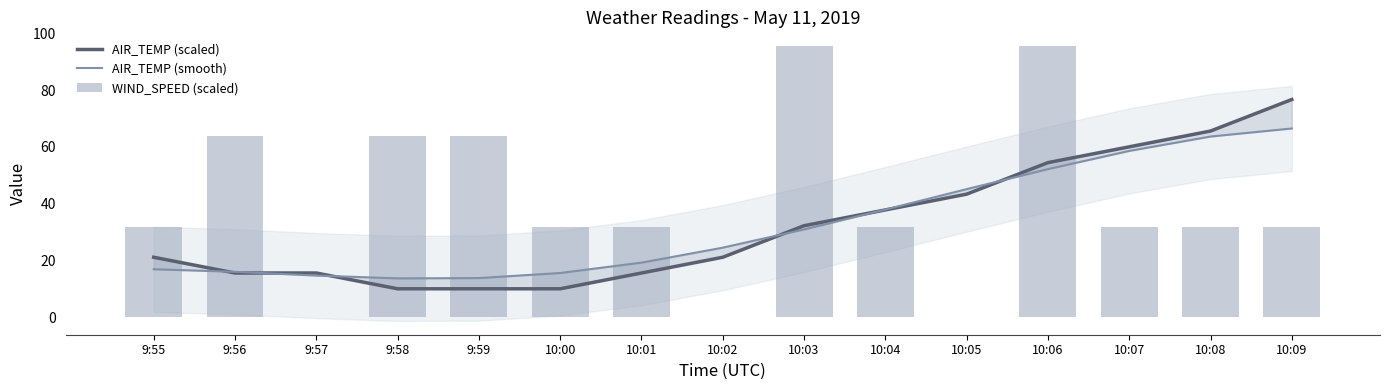

Rank the categories by AIR_TEMP (scaled) value from highest to lowest.

10:09, 10:08, 10:07, 10:06, 10:05, 10:04, 10:03, 9:55, 10:02, 9:56, 9:57, 10:01, 9:58, 9:59, 10:00